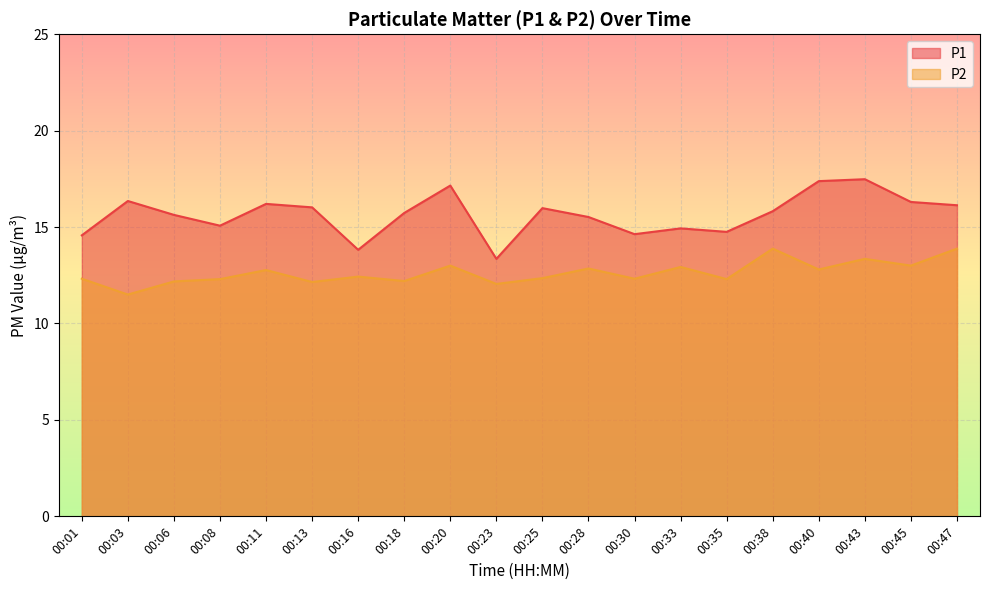

What is the value of the P2 point at the 13th from the left?

12.3